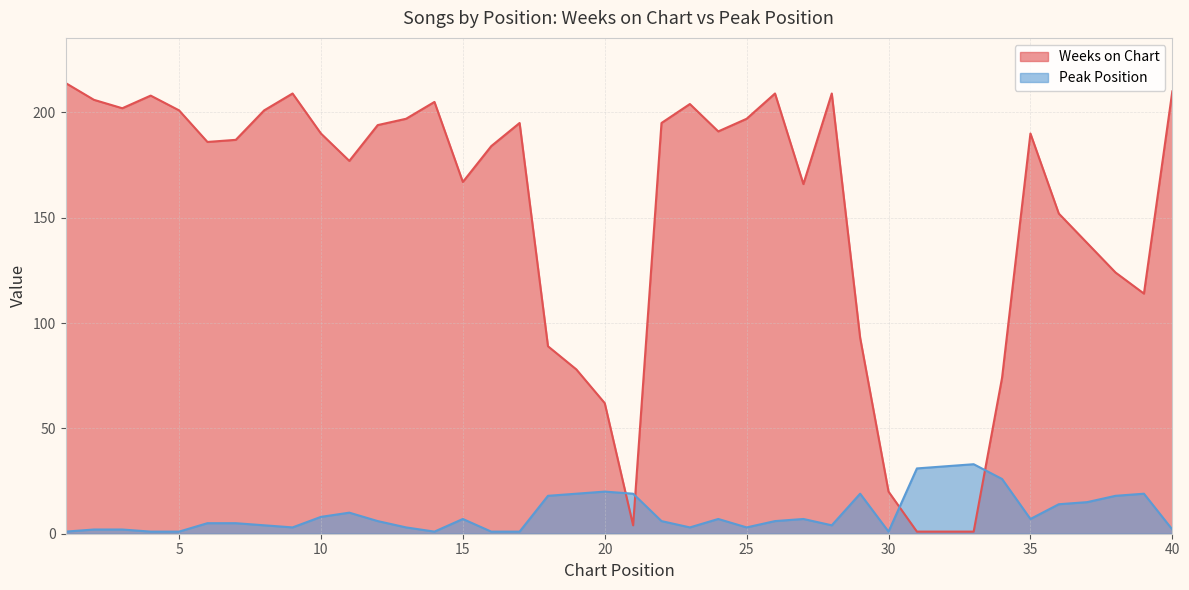

Is the value of Peak Position at 11 greater than the value of Weeks on Chart at 18?

No